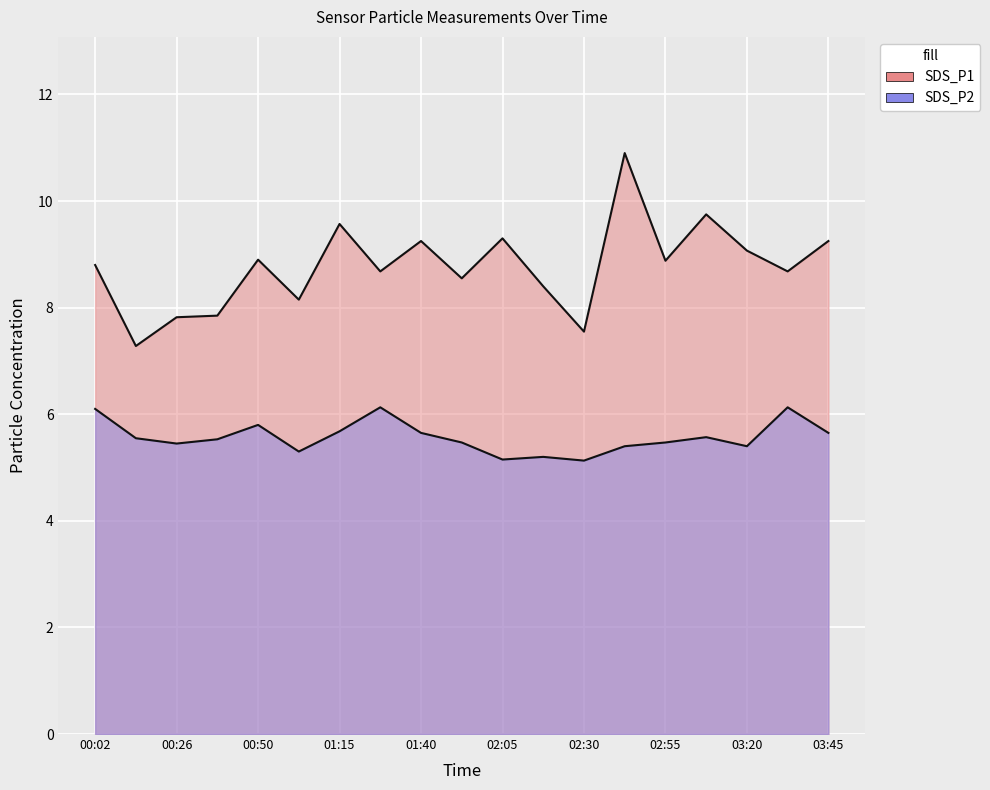

Rank the series by their average value, from lowest to highest.

SDS_P2, SDS_P1